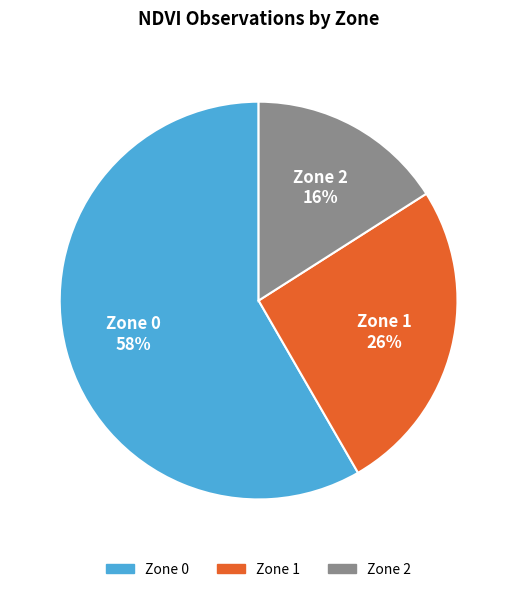

The Zone 1 slice represents 37% of the pie. True or false?

False